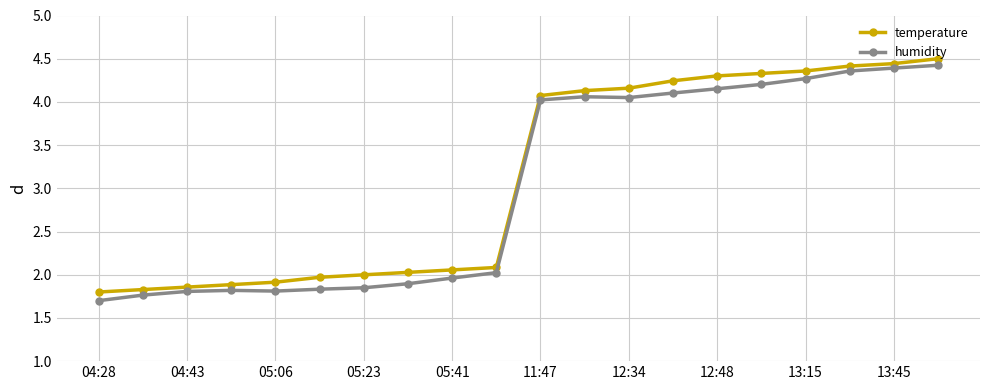

What is the greatest value displayed?

4.5